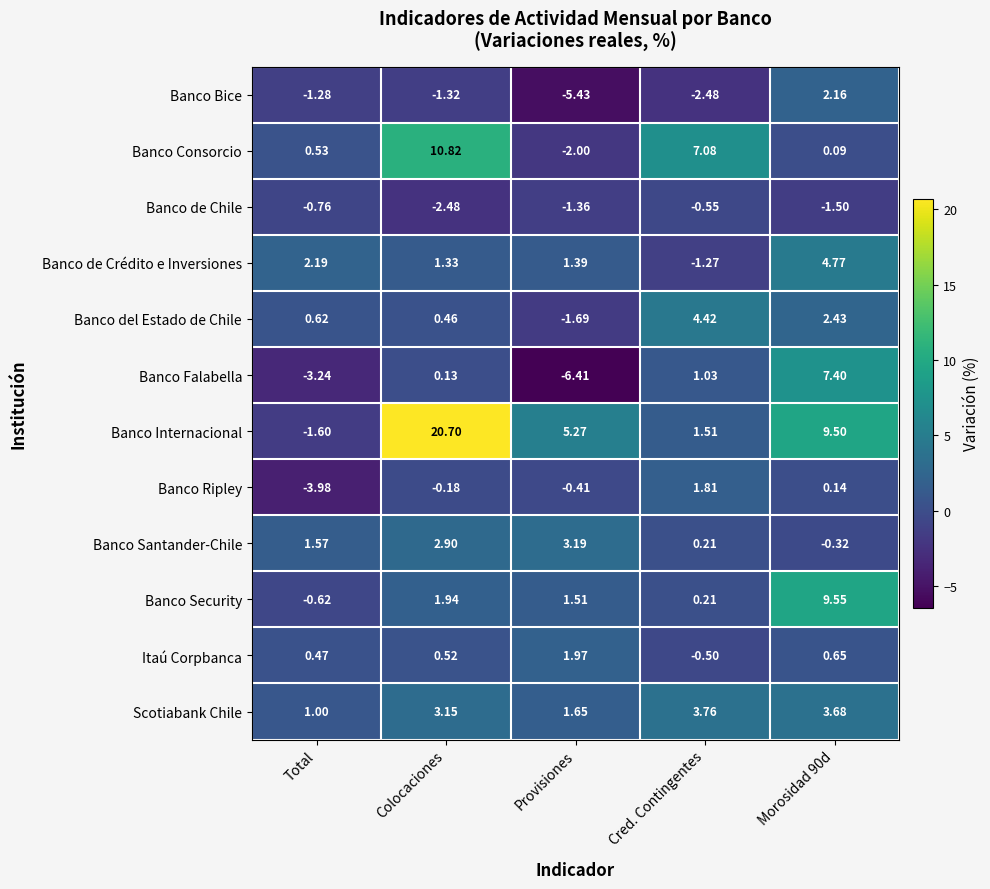

At which label is Banco Santander-Chile closest to 1?

Total